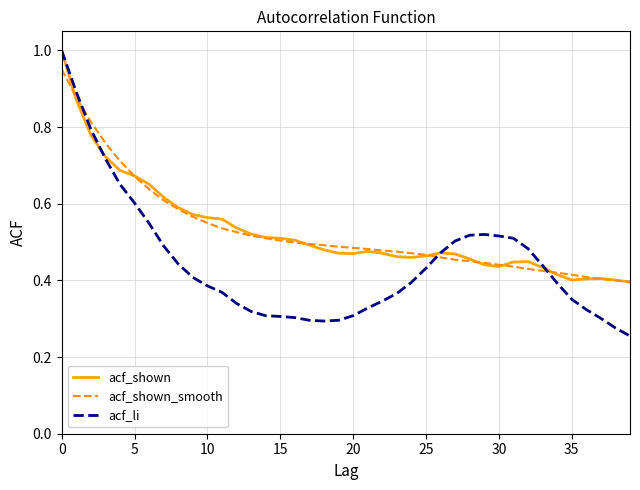

Which series has the largest range (max minus min)?

acf_li